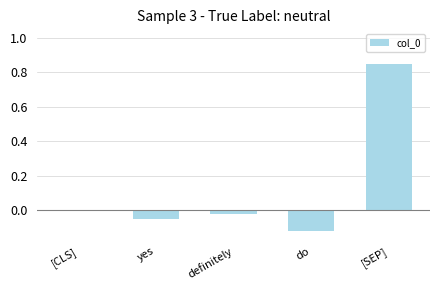

What is the sum of all values?

0.7